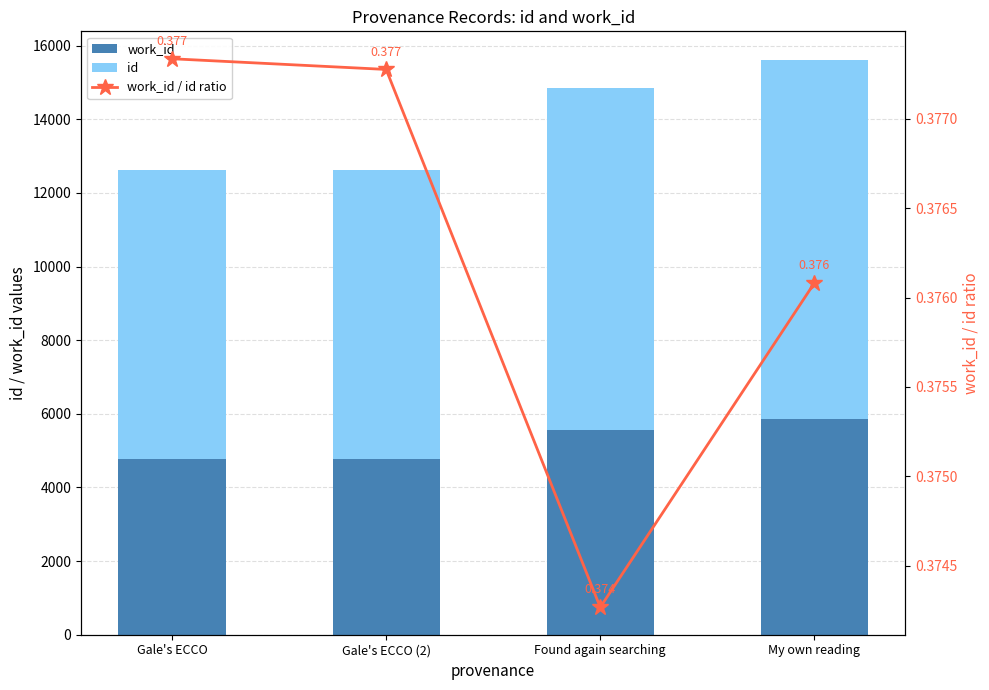

How many data points in id are above 9299?

1